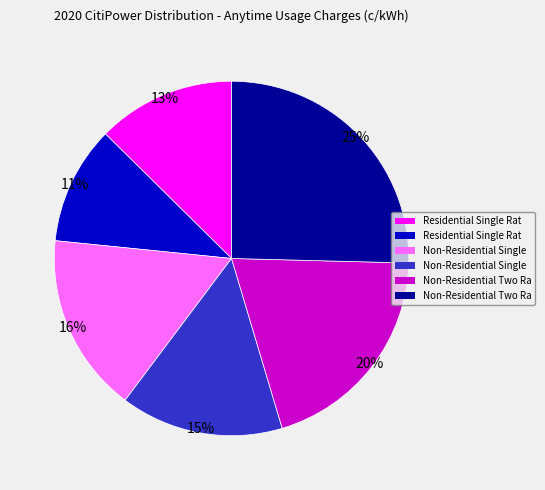

Does any single category account for the majority?

No